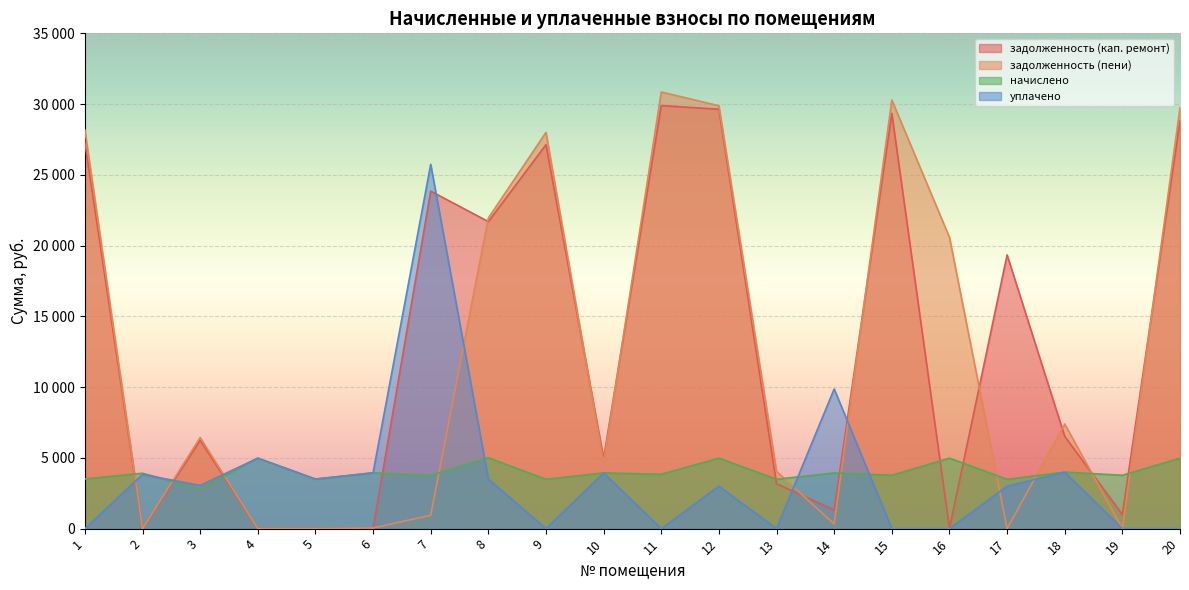

What is the difference between the highest and lowest values at 1?

28175.9